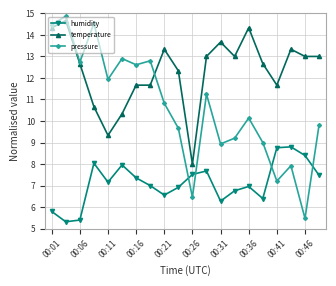

True or false: humidity has more than 1 points higher than both neighbors.

True